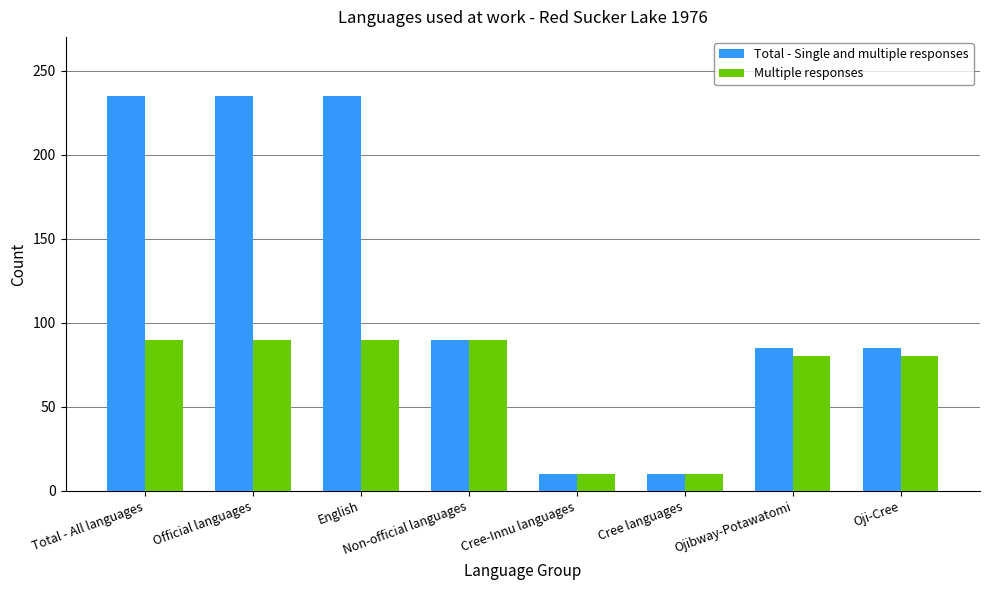

What is the sum of the Total - Single and multiple responses values at Cree languages and English?

245